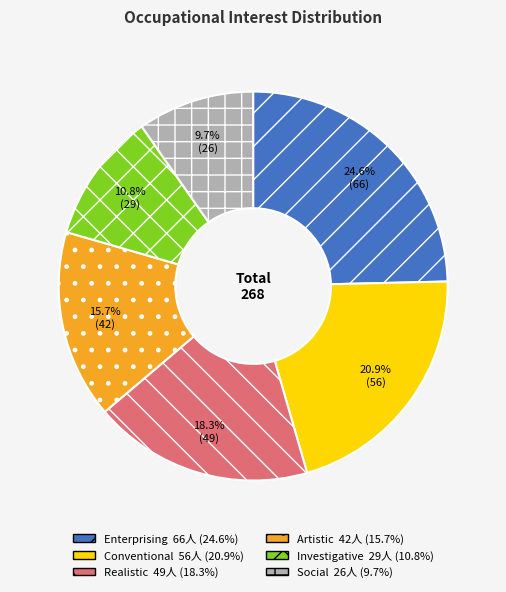

What percentage is the Social slice, to the nearest percent?

10%